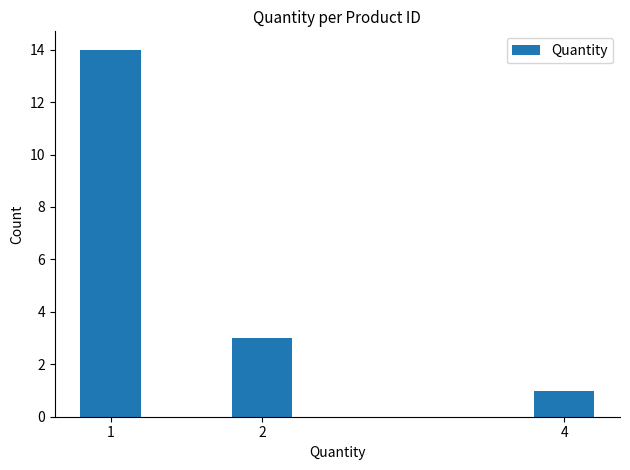

The value at 2 is 2. True or false?

False